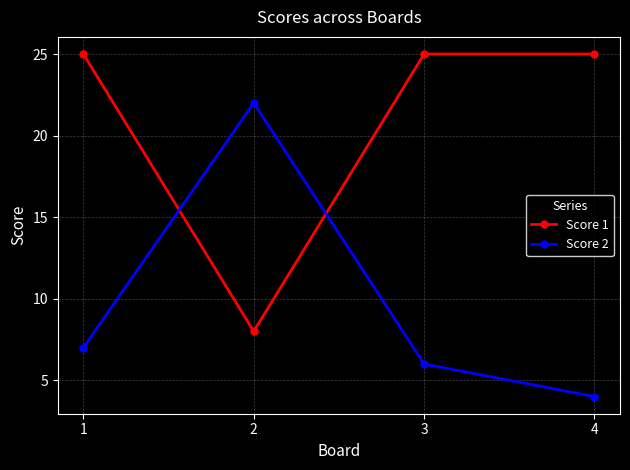

Rank the categories by Score 2 value from lowest to highest.

4, 3, 1, 2